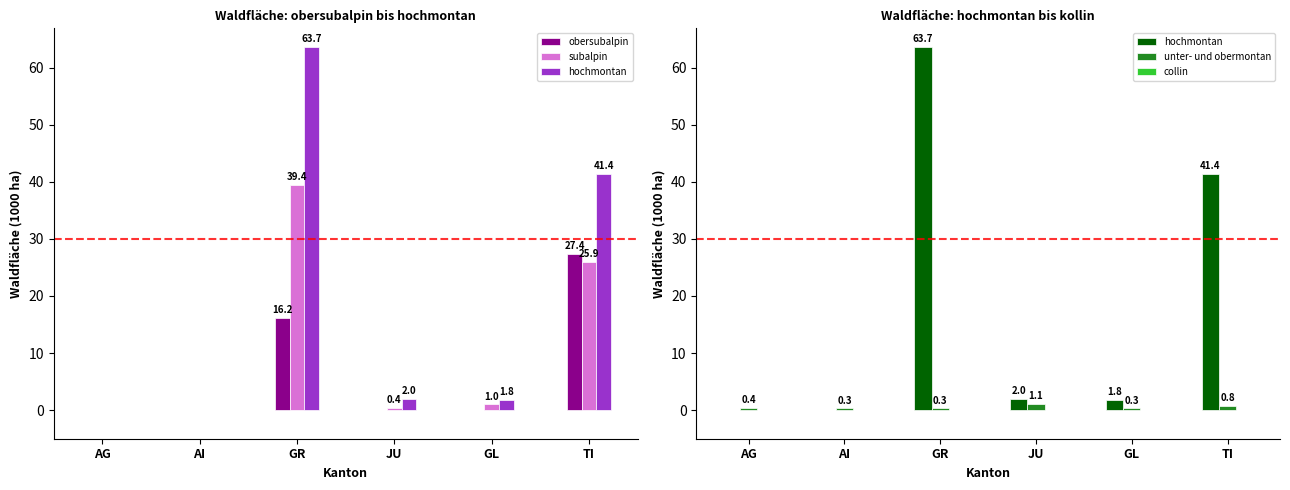

Reading left to right, what are all the values shown in this chart?

obersubalpin: AG=0.0	AI=0.0	GR=16.2	JU=0.0	GL=0.0	TI=27.4
subalpin: AG=0.0	AI=0.0	GR=39.4	JU=0.4	GL=1.0	TI=25.9
hochmontan: AG=0.0	AI=0.0	GR=63.7	JU=2.0	GL=1.8	TI=41.4
unter- und obermontan: AG=0.4	AI=0.3	GR=0.3	JU=1.1	GL=0.3	TI=0.8
collin: AG=0.0	AI=0.0	GR=0.0	JU=0.0	GL=0.0	TI=0.0